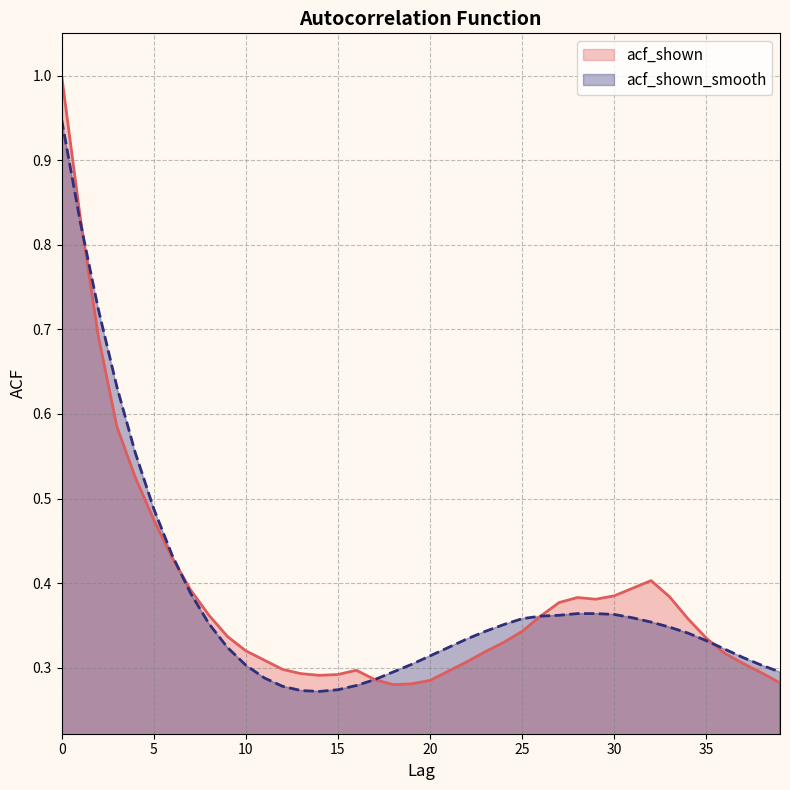

Where is the first local minimum for acf_shown?

14